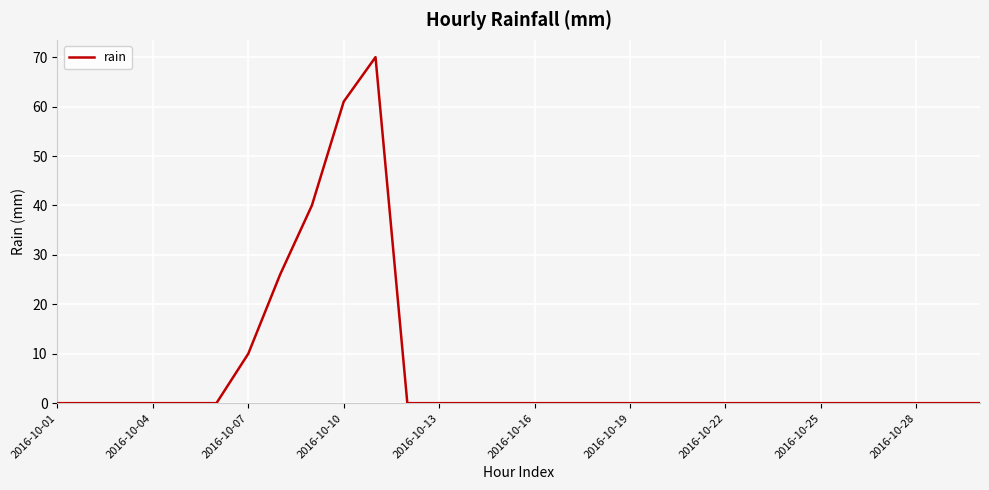

What is the maximum value shown in the chart?

70